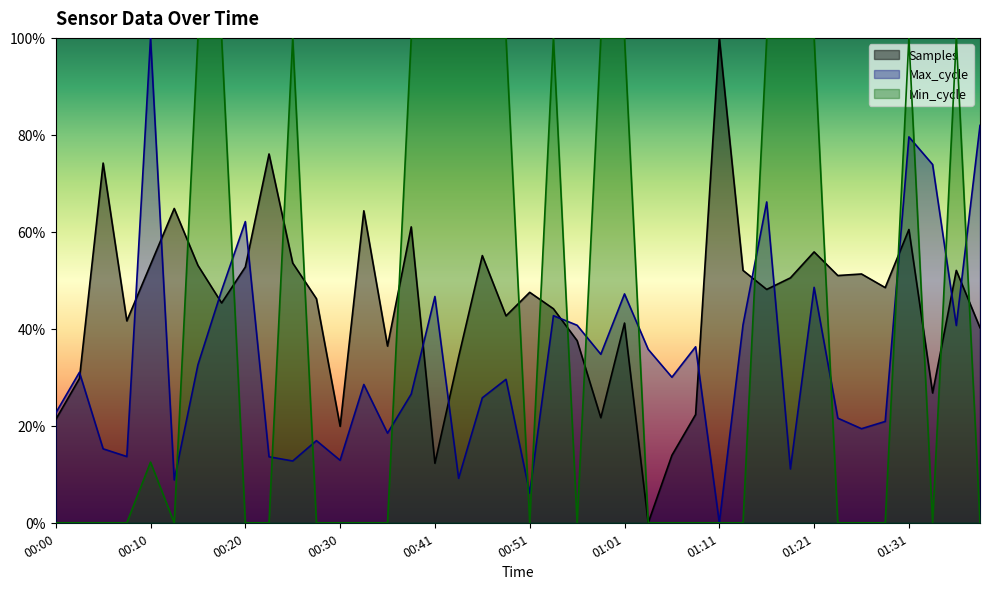

What is the label of the 20th point from the right?

00:51